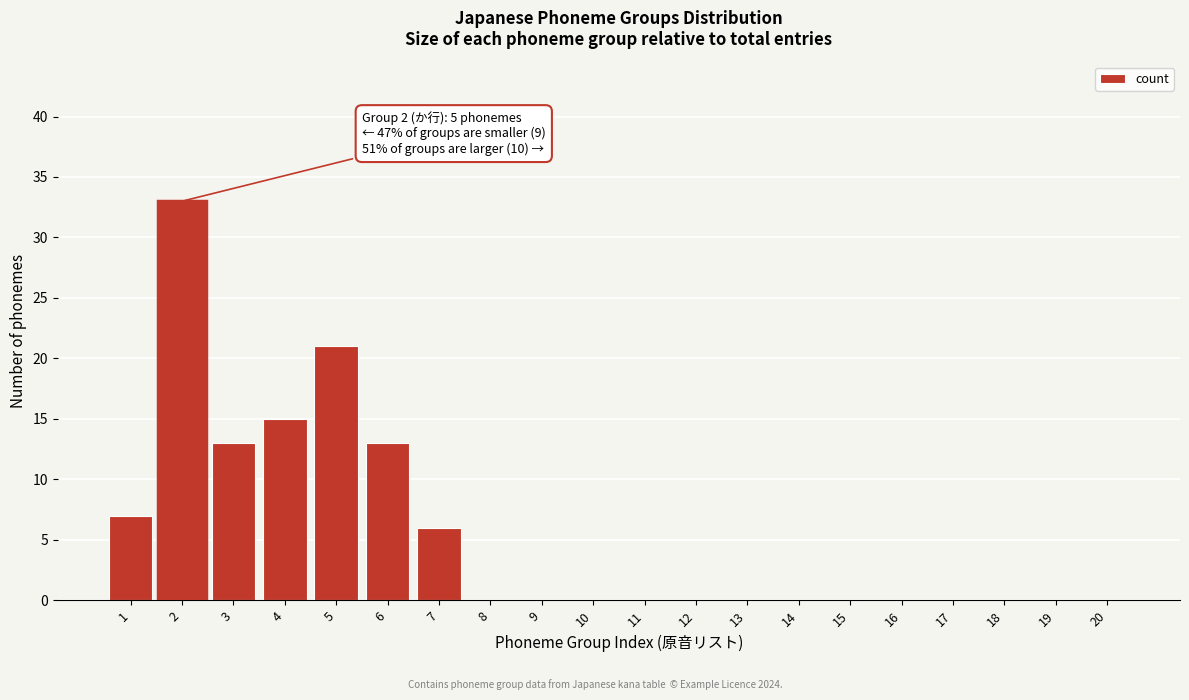

Reading left to right, extract all data points from this chart.

1=7	2=33	3=13	4=15	5=21	6=13	7=6	8=0	9=0	10=0	11=0	12=0	13=0	14=0	15=0	16=0	17=0	18=0	19=0	20=0